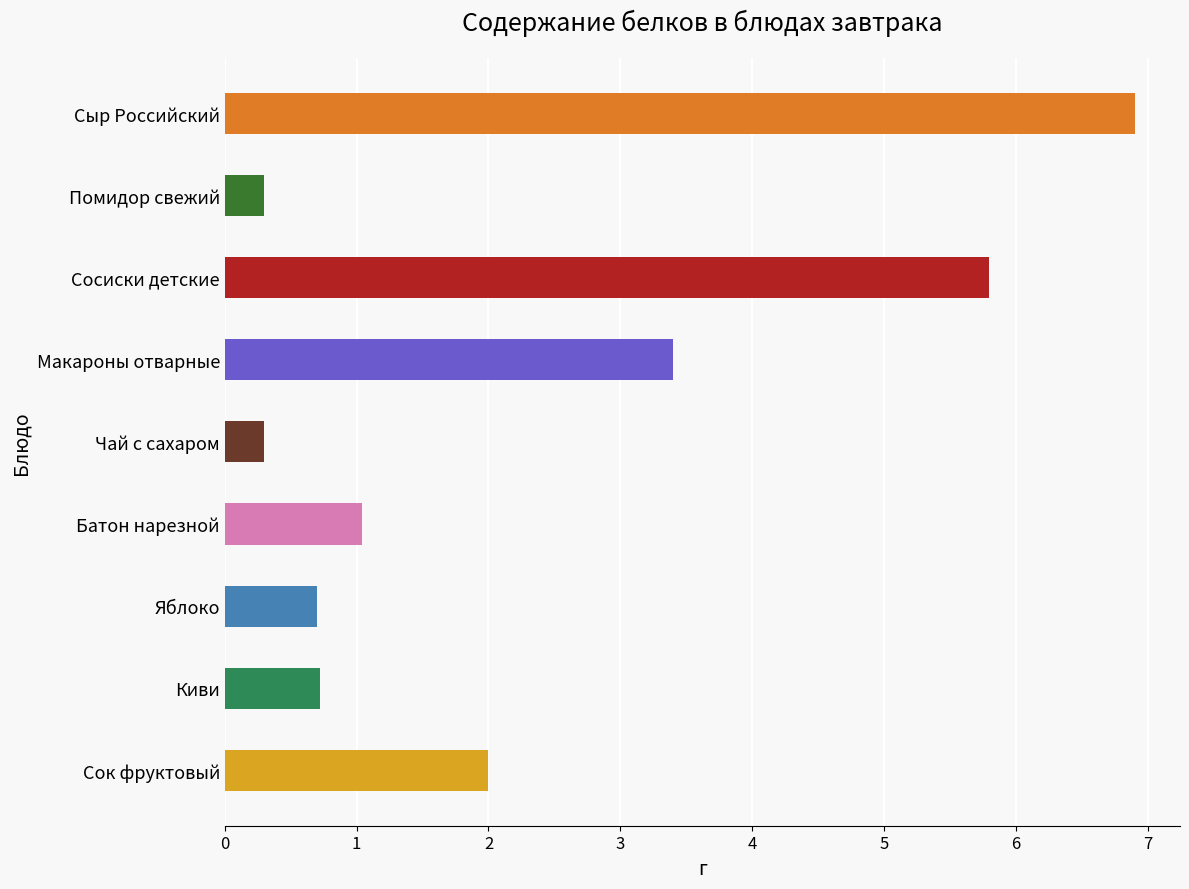

True or false: the data shows 3.4 at Макароны отварные.

True